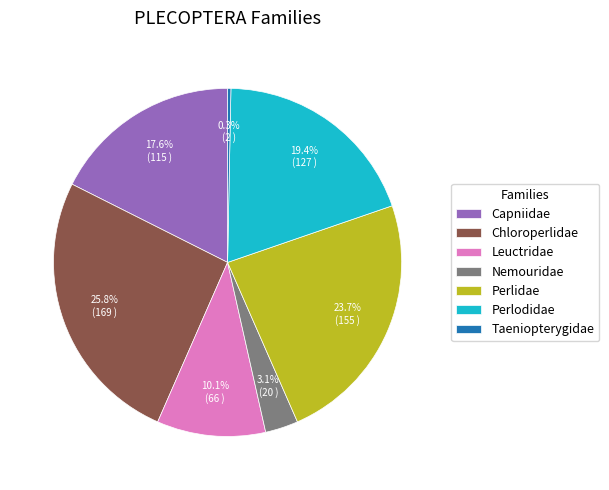

To the nearest percent, what is the difference between the Leuctridae and Chloroperlidae slice percentages?

16%